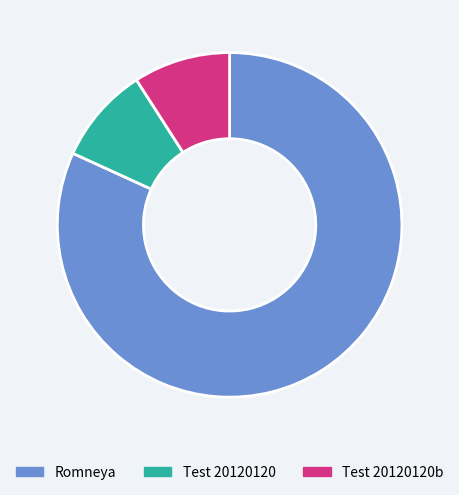

Which has a higher value, Romneya or Test 20120120?

Romneya